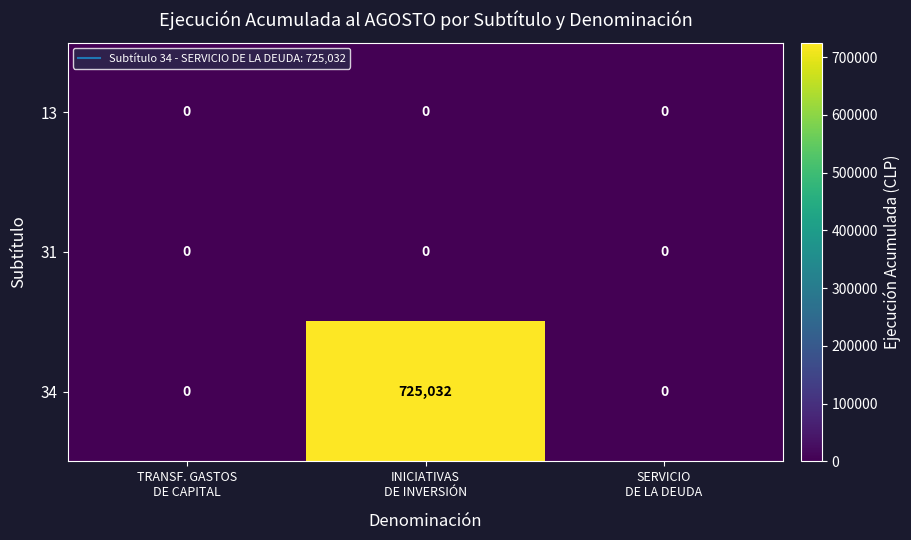

Reading left to right, list all the values displayed in this chart.

13: 0	0	0
31: 0	0	0
34: 0	725032	0